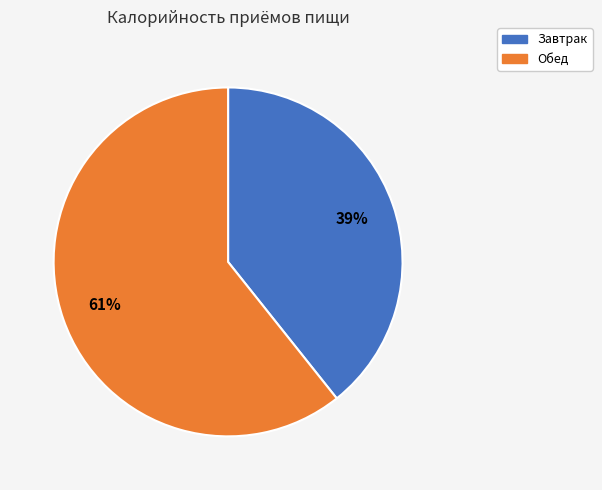

Which slice is the smallest?

Завтрак